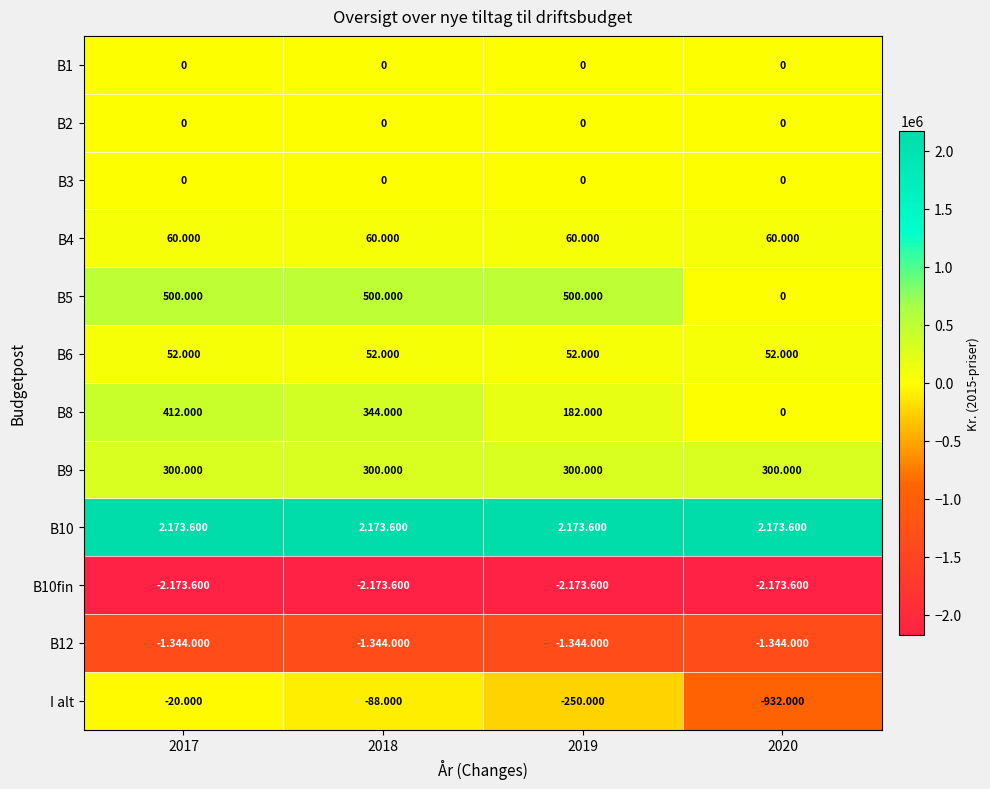

Which series has the largest range (max minus min)?

I alt